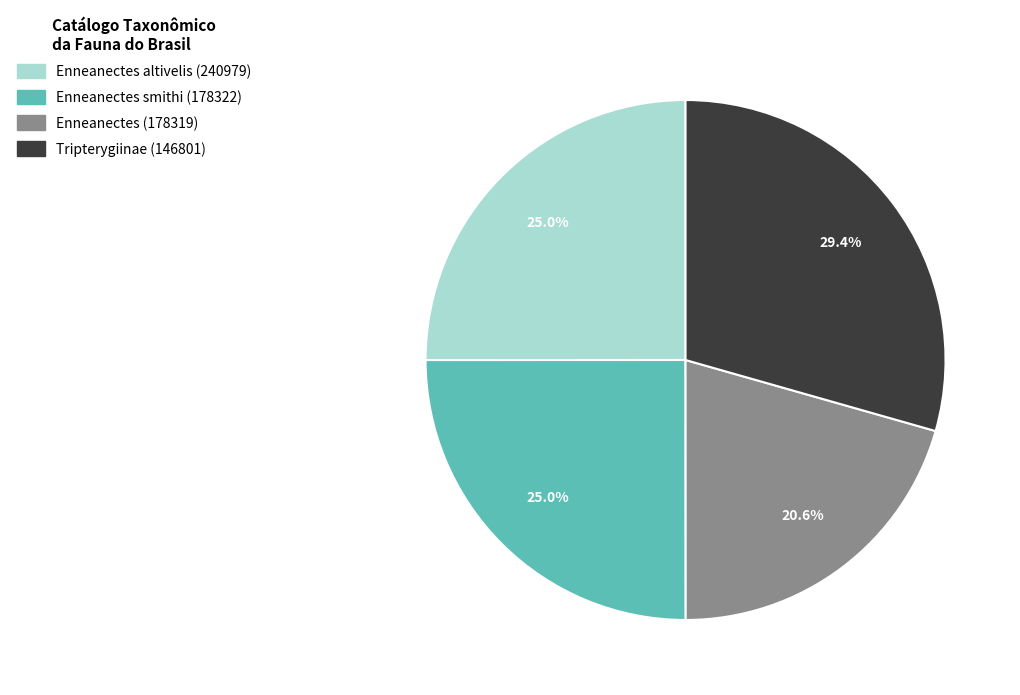

Which slice is the largest?

Tripterygiinae (146801)